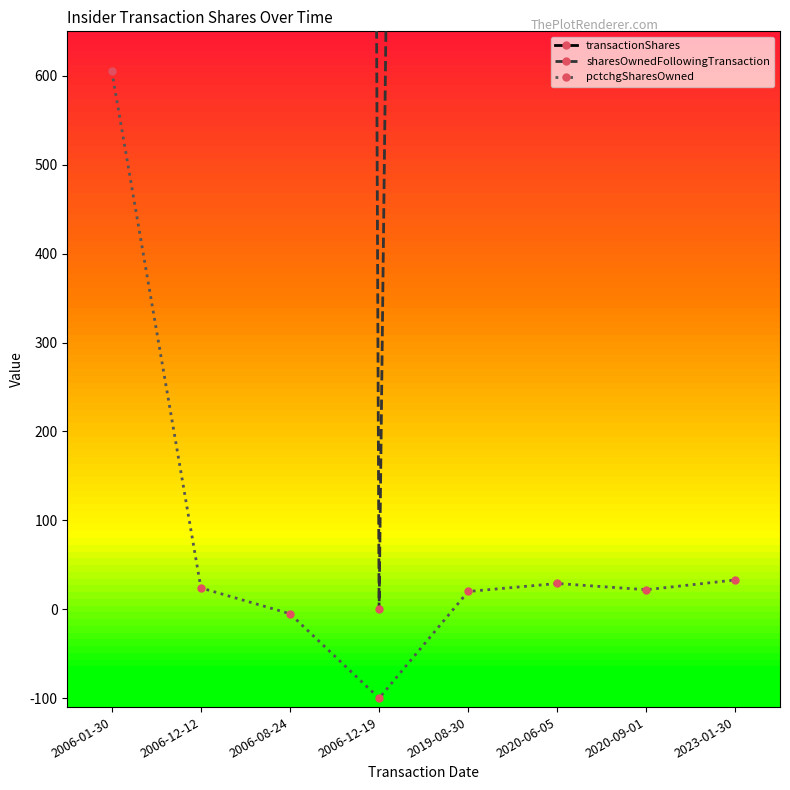

Reading right to left, transcribe all the data shown in this chart.

transactionShares: 2023-01-30=4444	2020-09-01=2424	2020-06-05=2500	2019-08-30=1428	2006-12-19=7600	2006-08-24=1100	2006-12-12=5600	2006-01-30=20800
sharesOwnedFollowingTransaction: 2023-01-30=17880	2020-09-01=13436	2020-06-05=11012	2019-08-30=8512	2006-12-19=0	2006-08-24=23204	2006-12-12=28804	2006-01-30=24240
pctchgSharesOwned: 2023-01-30=33	2020-09-01=22	2020-06-05=29	2019-08-30=20	2006-12-19=-100	2006-08-24=-5	2006-12-12=24	2006-01-30=605